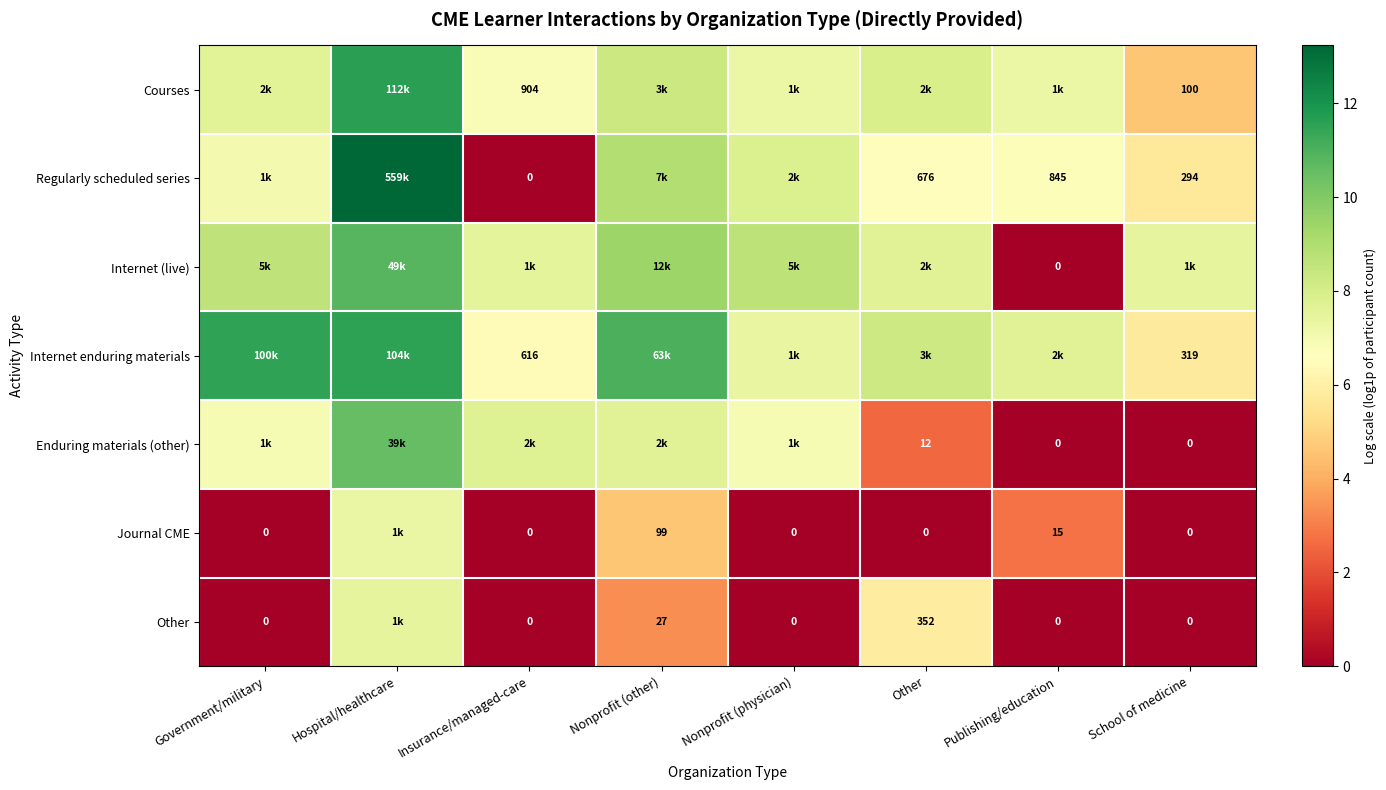

Which has a higher value, Other or Hospital/healthcare?

Hospital/healthcare